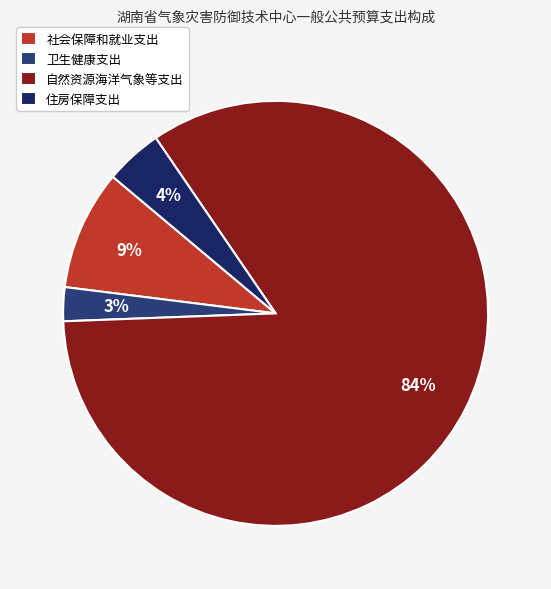

Count the number of slices in the pie.

4